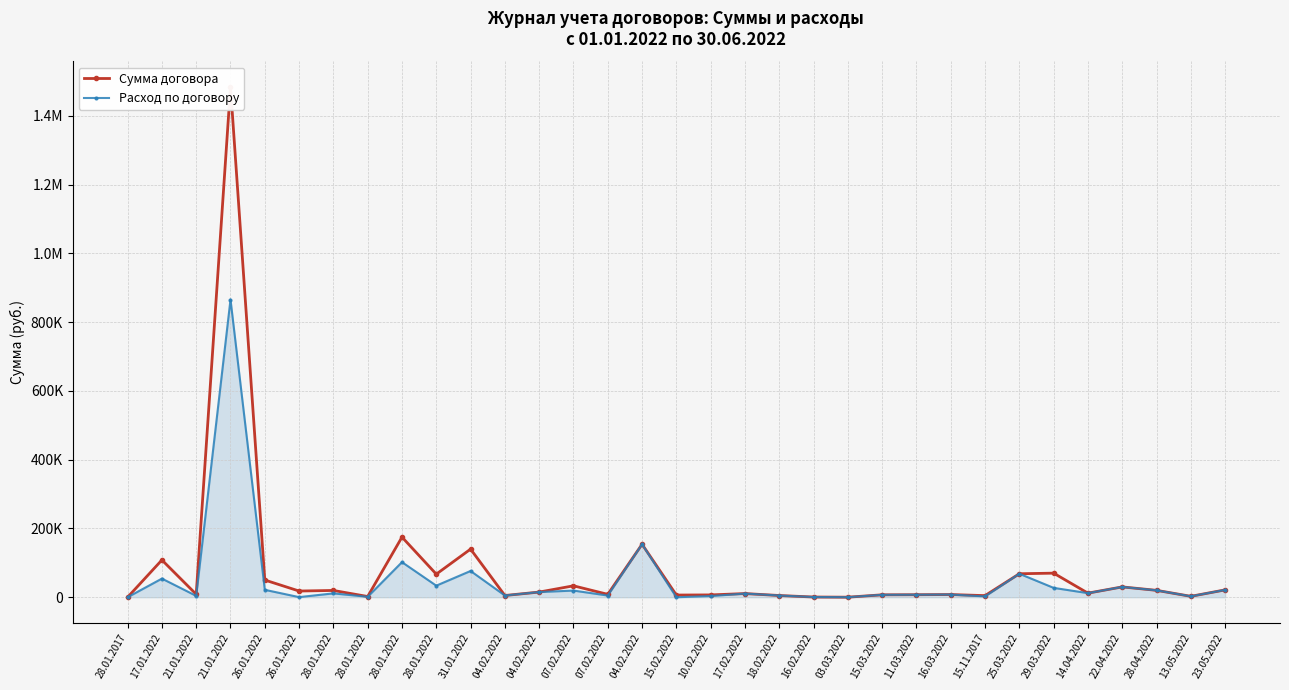

What is the difference between the Расход по договору values at 28.04.2022 and 10.02.2022?

16640.0